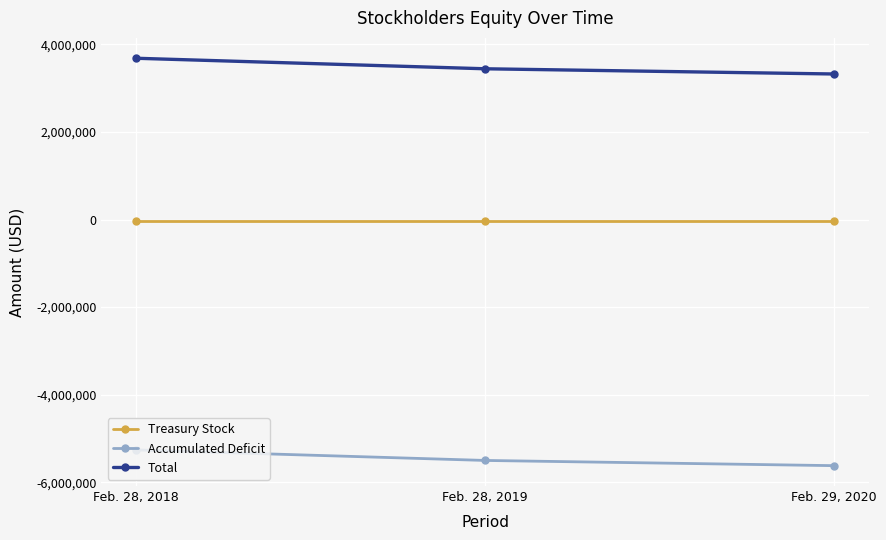

Rank the series by their average value, from lowest to highest.

Accumulated Deficit, Treasury Stock, Total